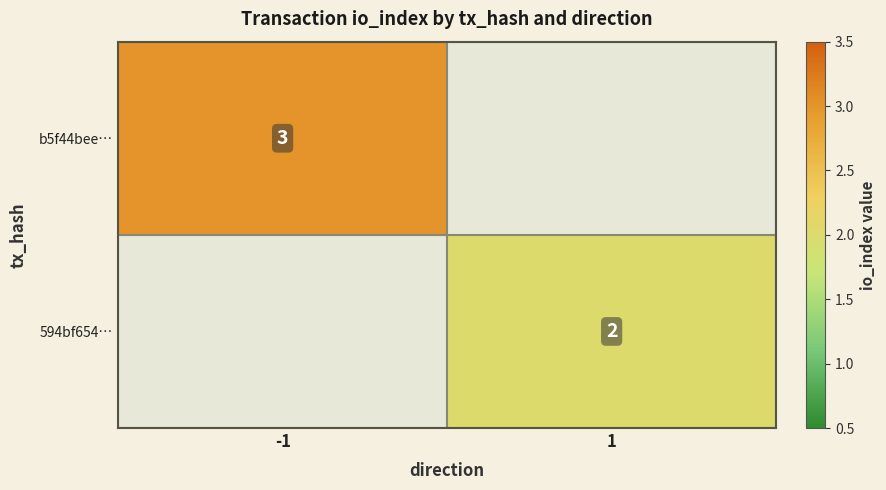

Is it true that 594bf654… equals 3 at 1?

False